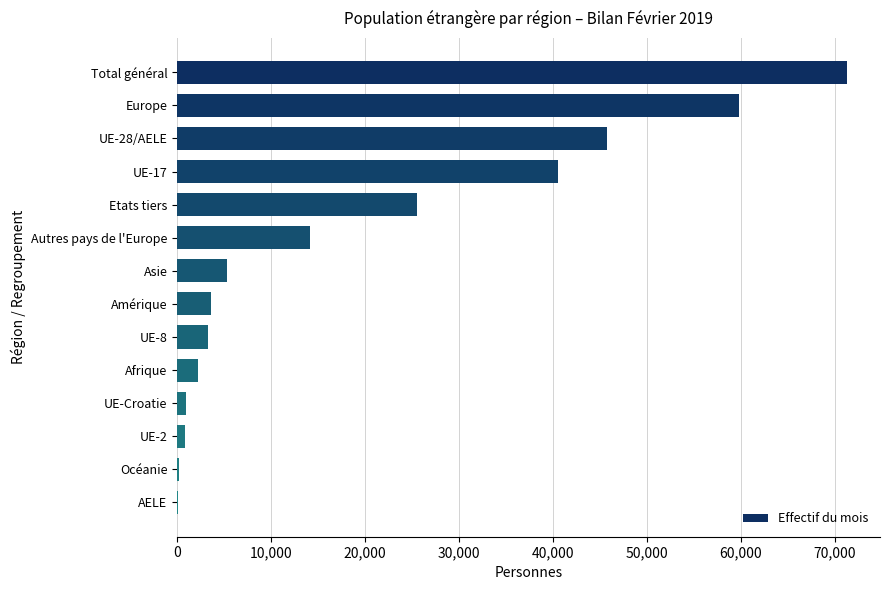

What is the average value?

19532